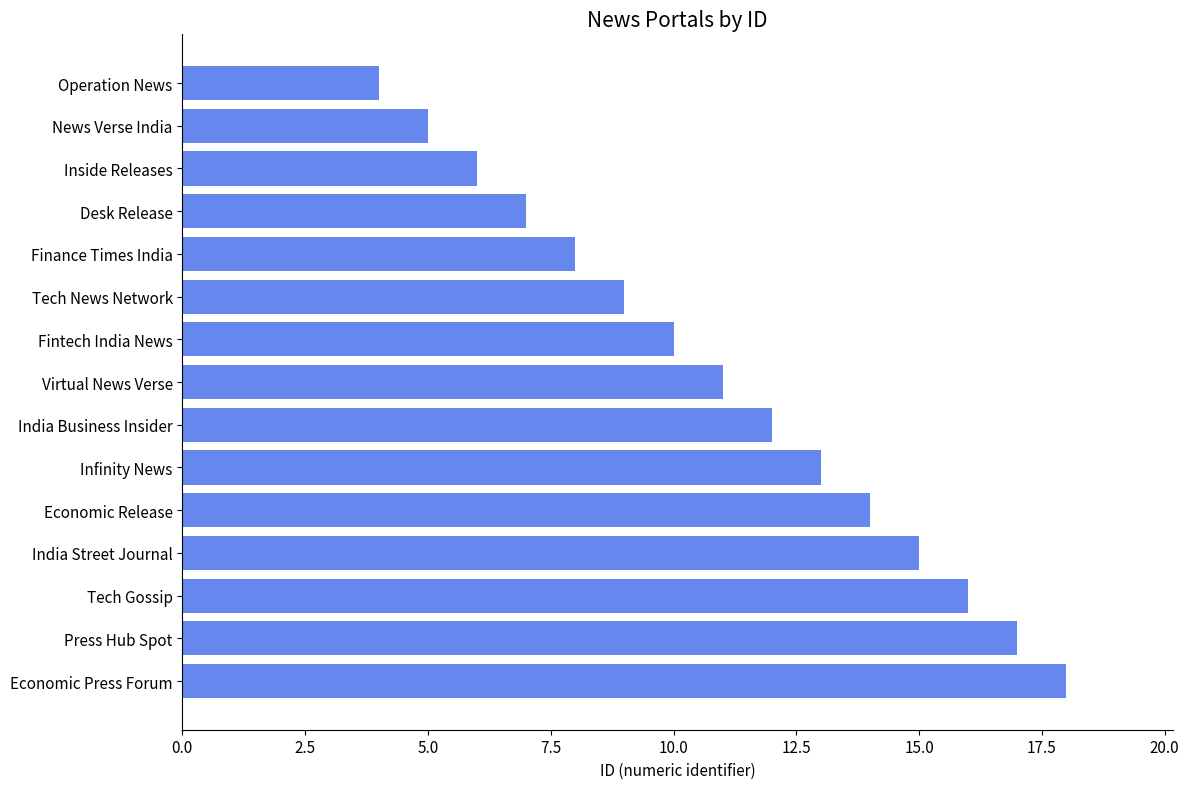

Which category has the highest value across all series?

Economic Press Forum